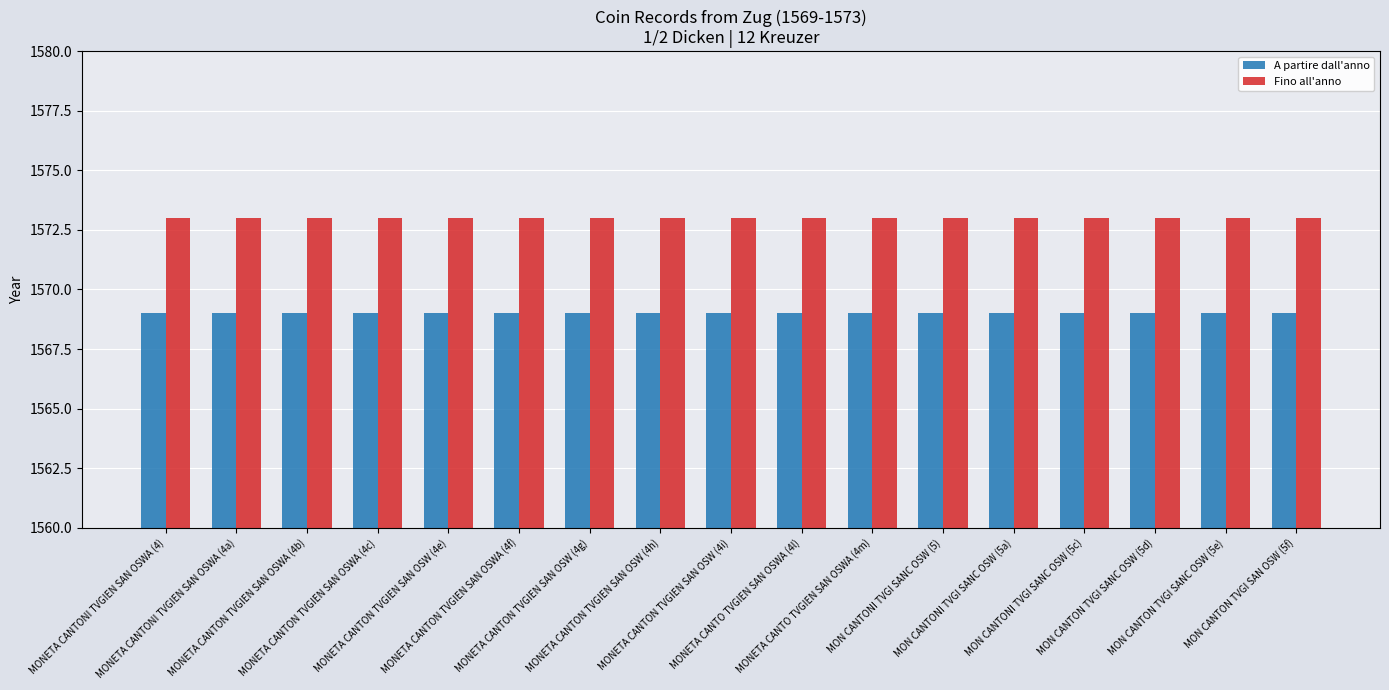

How many bars are there in each group?

2